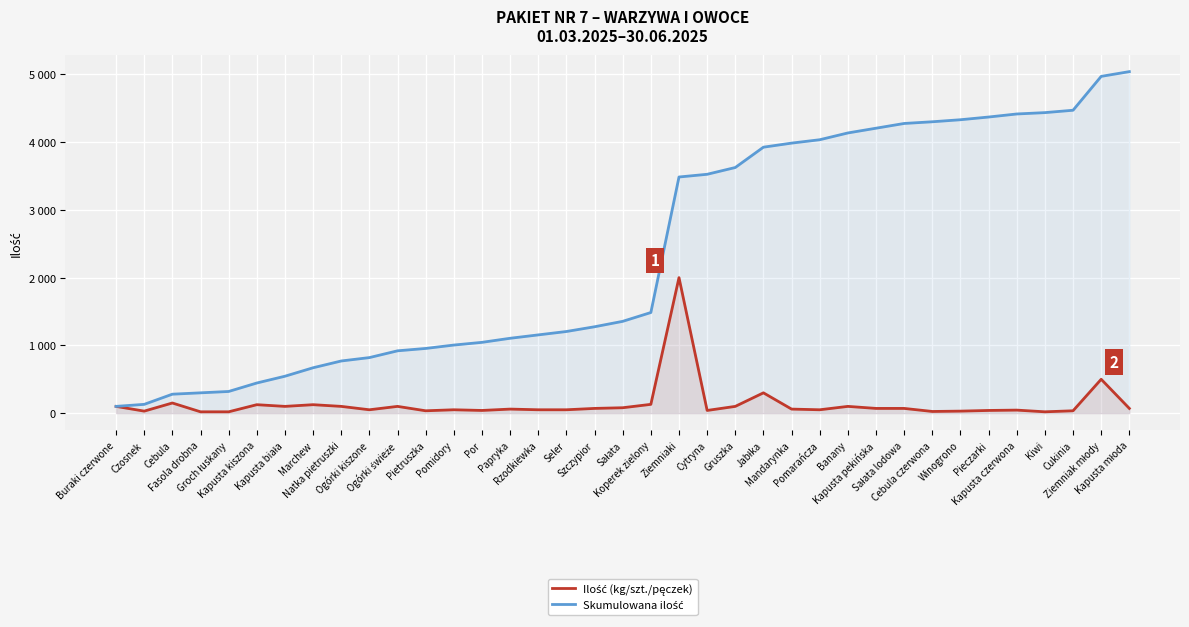

Is it true that Skumulowana ilość equals 320 at Groch łuskany?

True